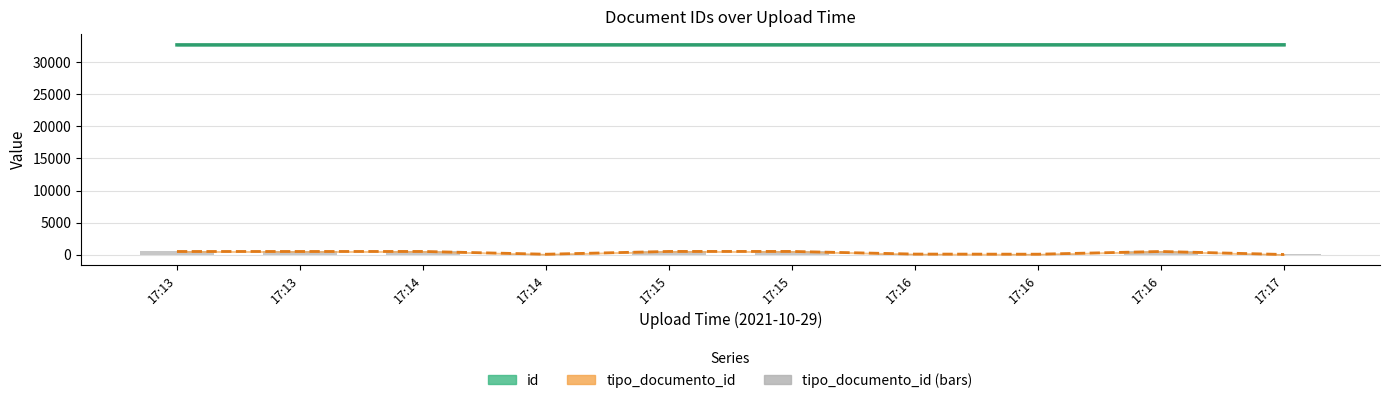

What is the sum of the tipo_documento_id values at 17:14 and 17:17?

108